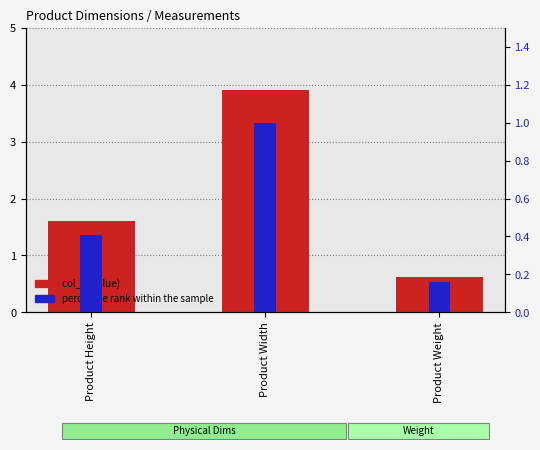

True or false: percentile rank within the sample has a value of 0.4 at Product Height.

True